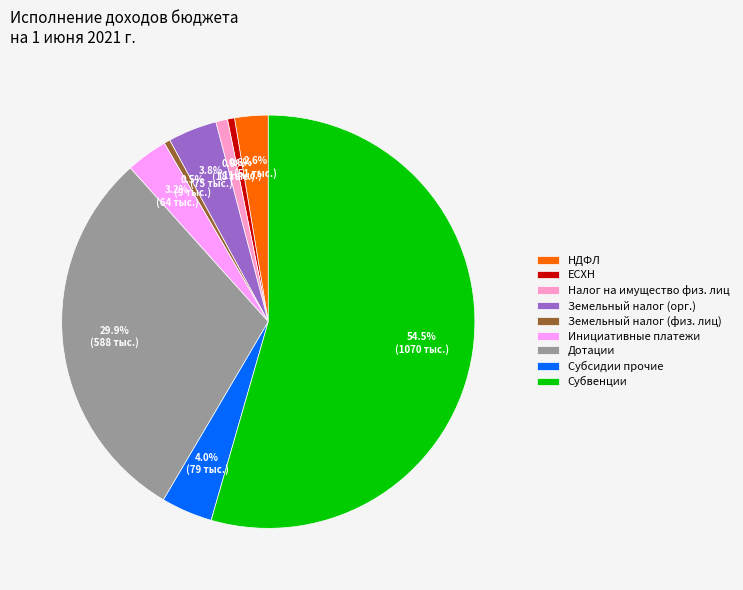

Does any single category account for the majority?

Yes